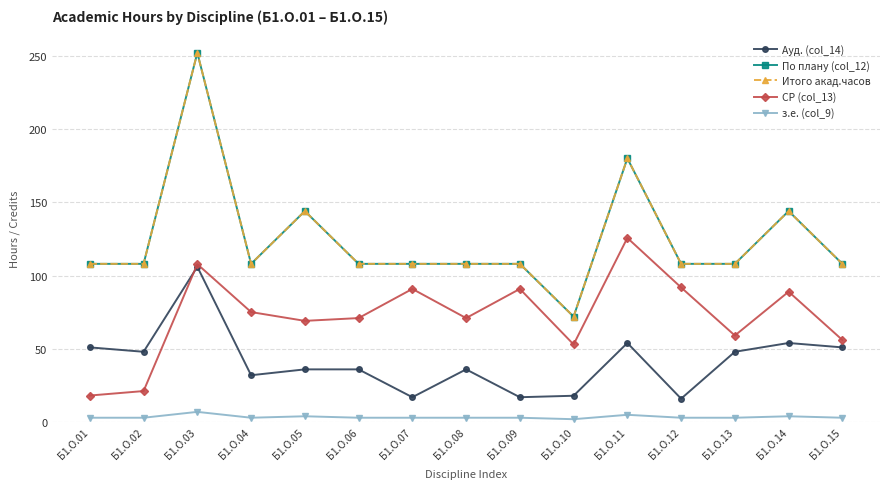

Which series has the widest spread of values?

По плану (col_12)